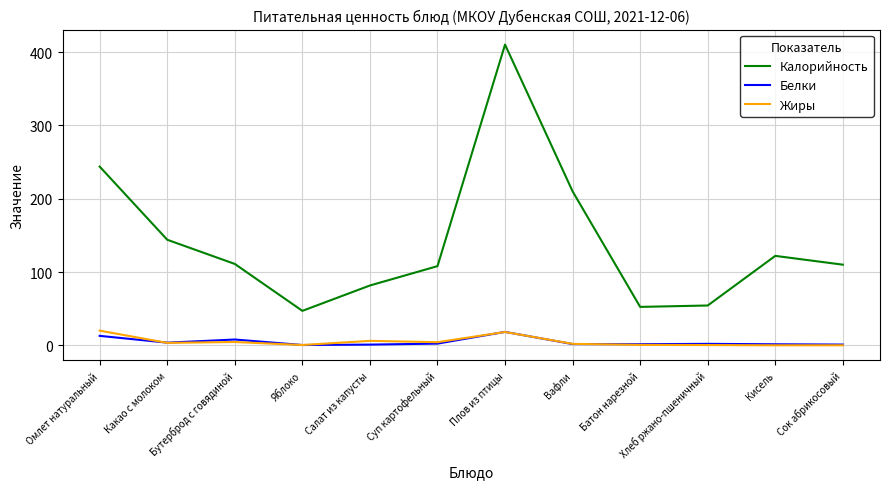

Read the Белки value at Плов из птицы.

18.3